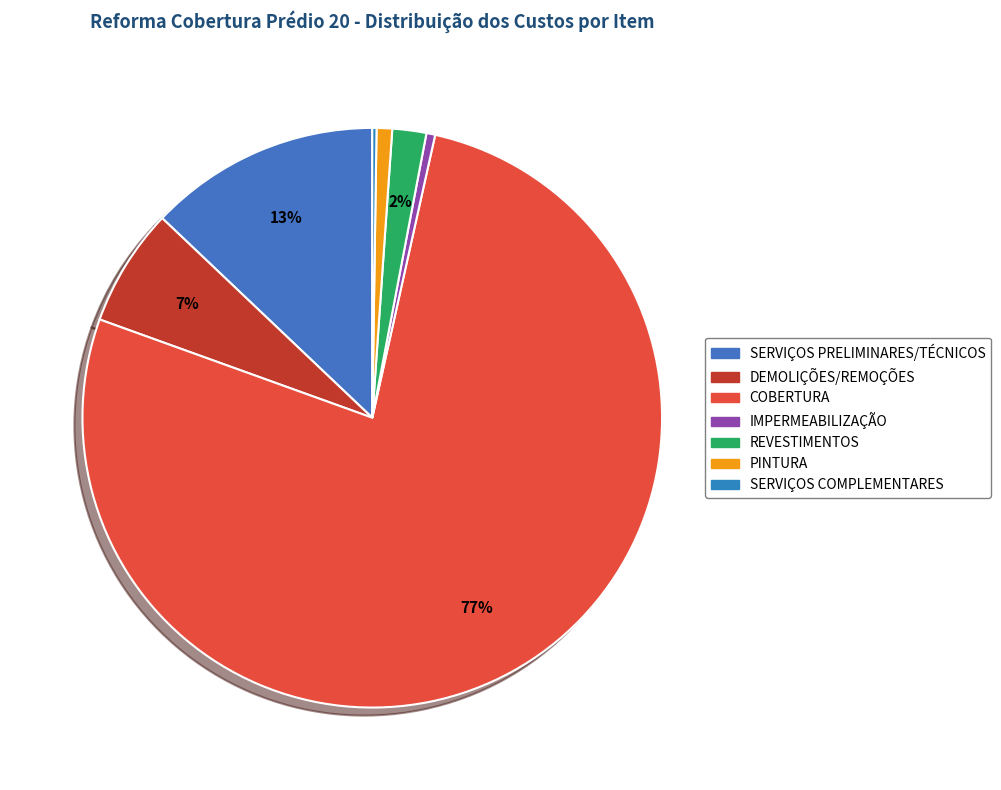

To the nearest percent, what percentage of the pie is COBERTURA?

77%